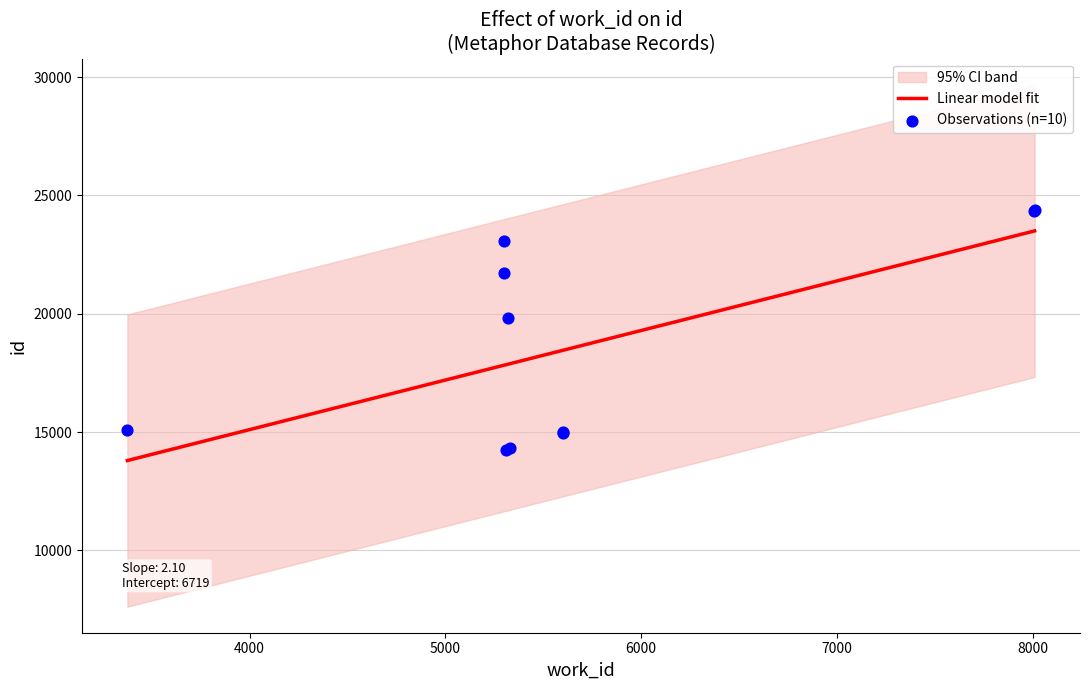

What is the ratio of the value at 5298 to the value at 8005?

0.9